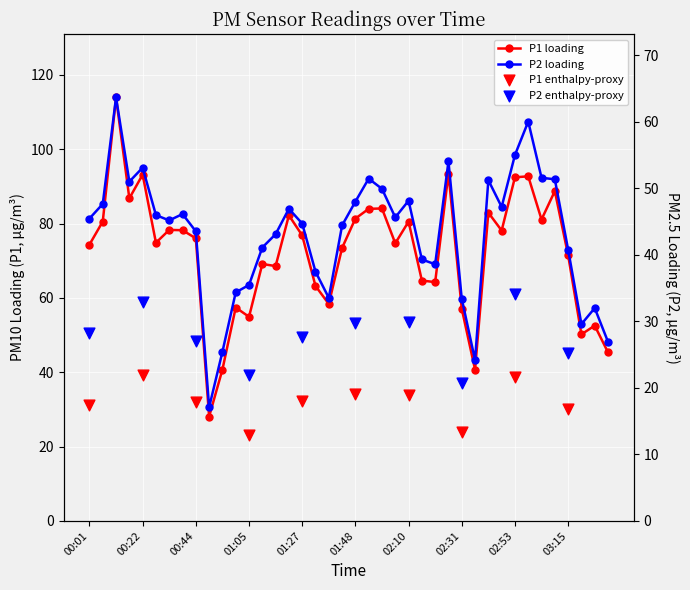

Which series has the widest spread of Y values?

P1